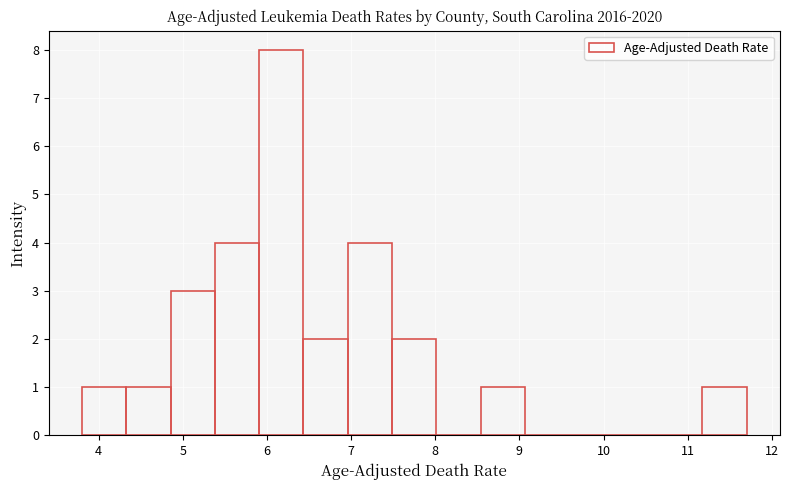

Over which range of the x-axis is the bar tallest?

5.9 to 6.4